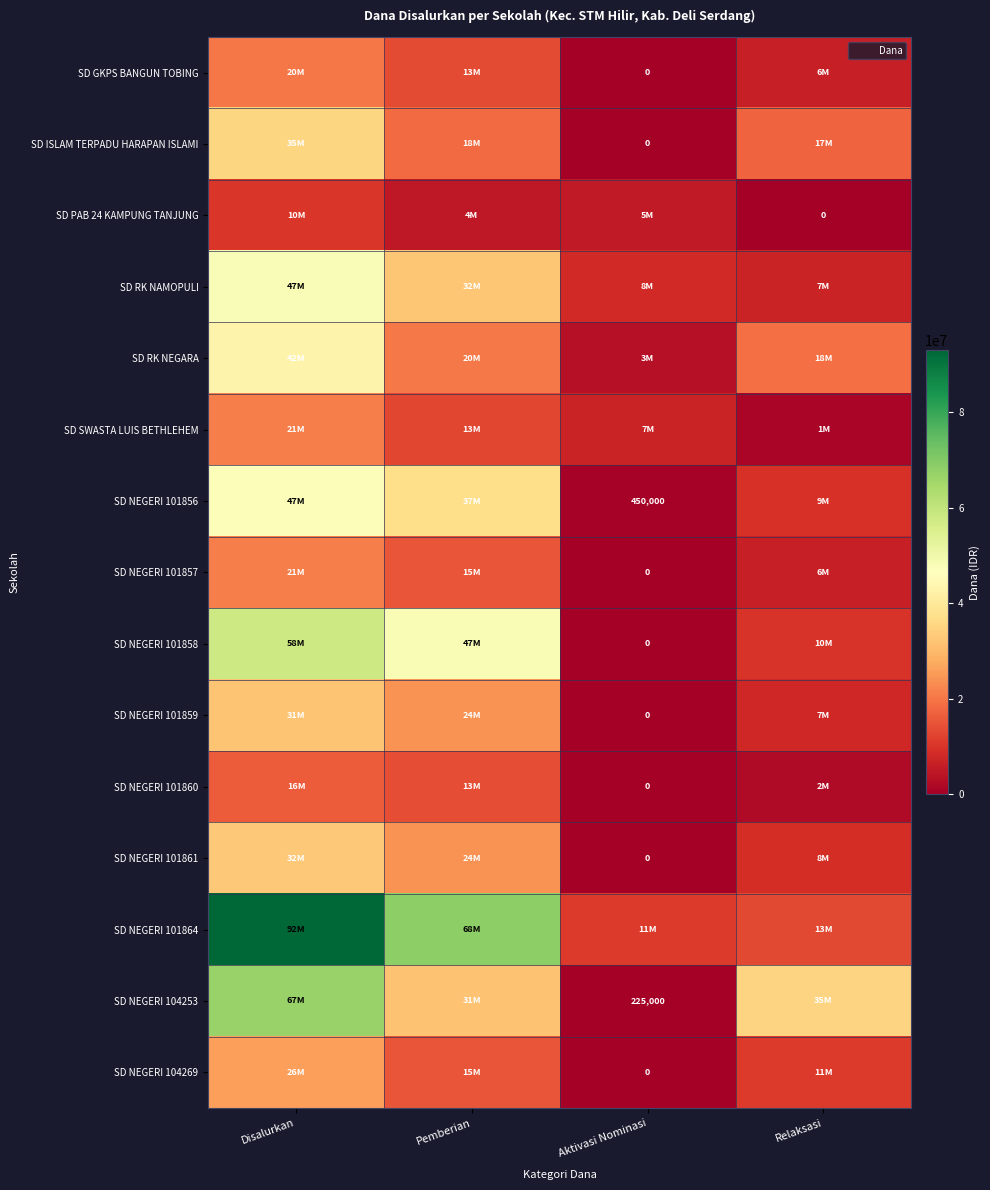

Which series has the largest range (max minus min)?

SD NEGERI 101864